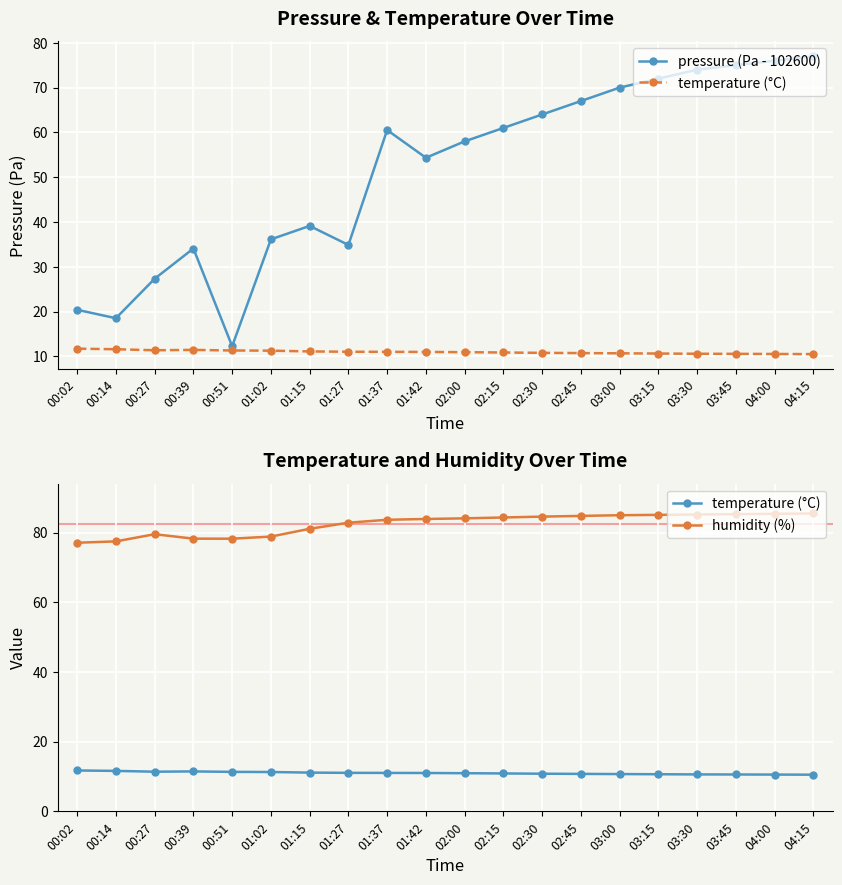

What is the total value across all series at 02:30?

159.4